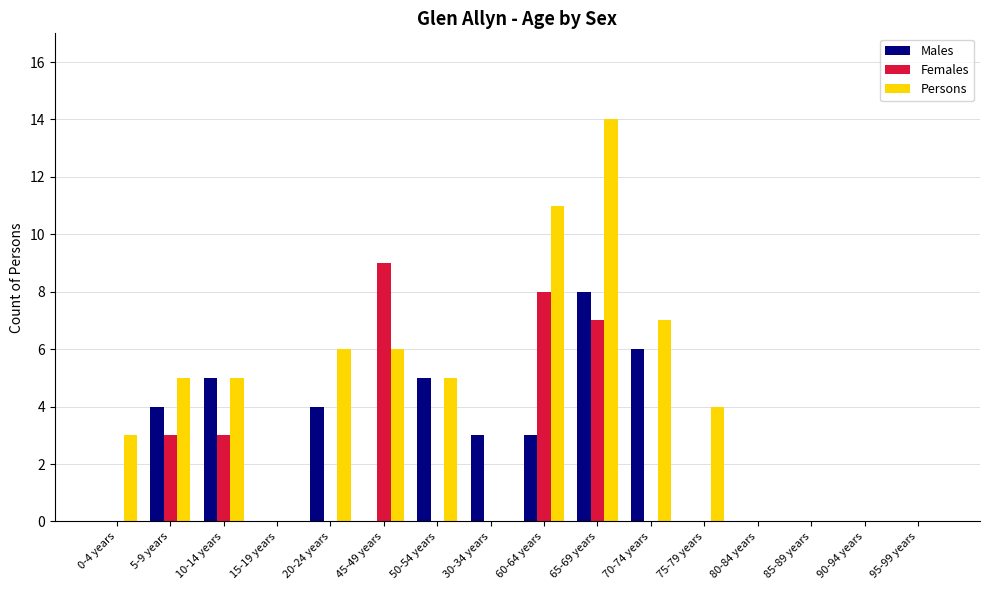

Are the bars horizontal?

No